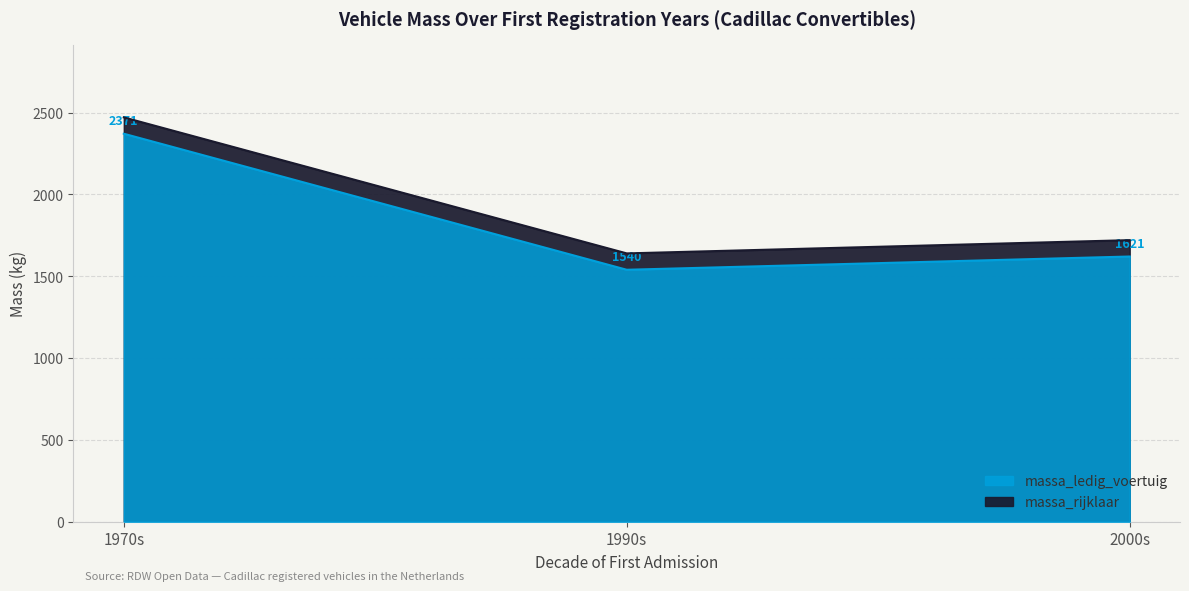

Between 1977 and 1974, which series saw the biggest shift?

massa_ledig_voertuig